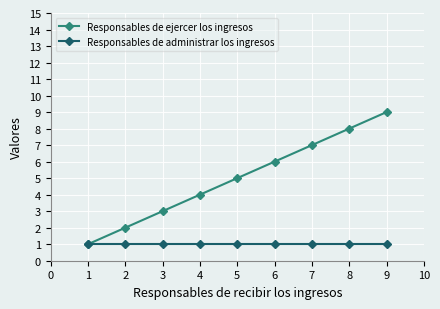

Which series has the largest range (max minus min)?

Responsables de ejercer los ingresos